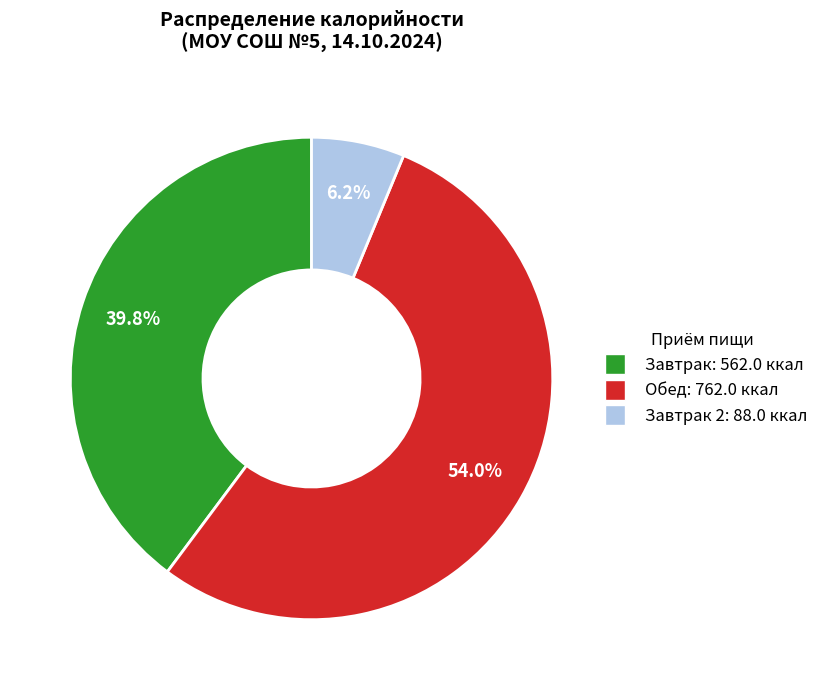

To the nearest percent, what is the difference between the largest and smallest slice percentages?

48%